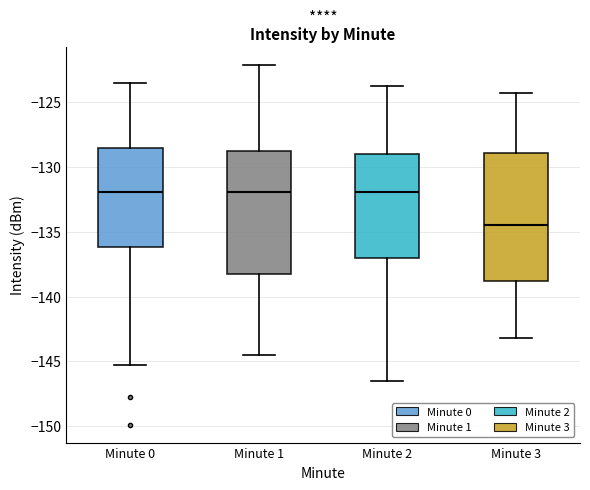

Where is the lower edge of the box for Minute 2 on the y-axis? The values are not printed on the chart, so give them approximately, as read against the axis.

-137.0